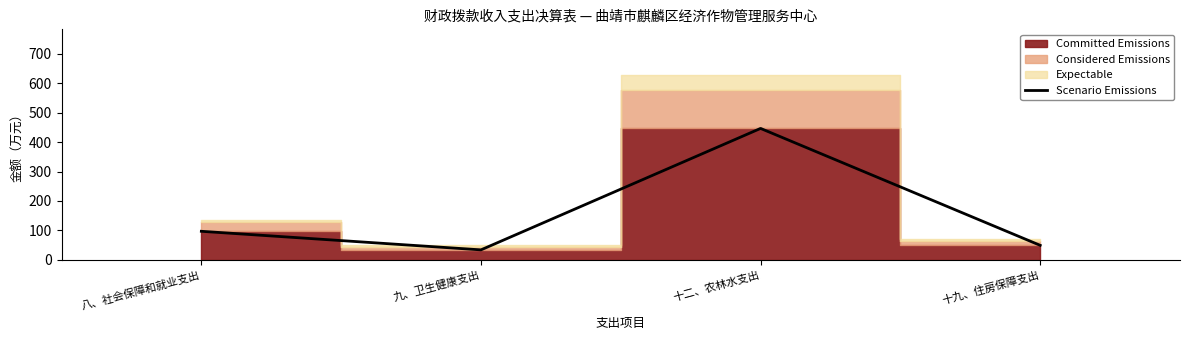

What is the change in value from 八、社会保障和就业支出 to 十二、农林水支出?

+349.5